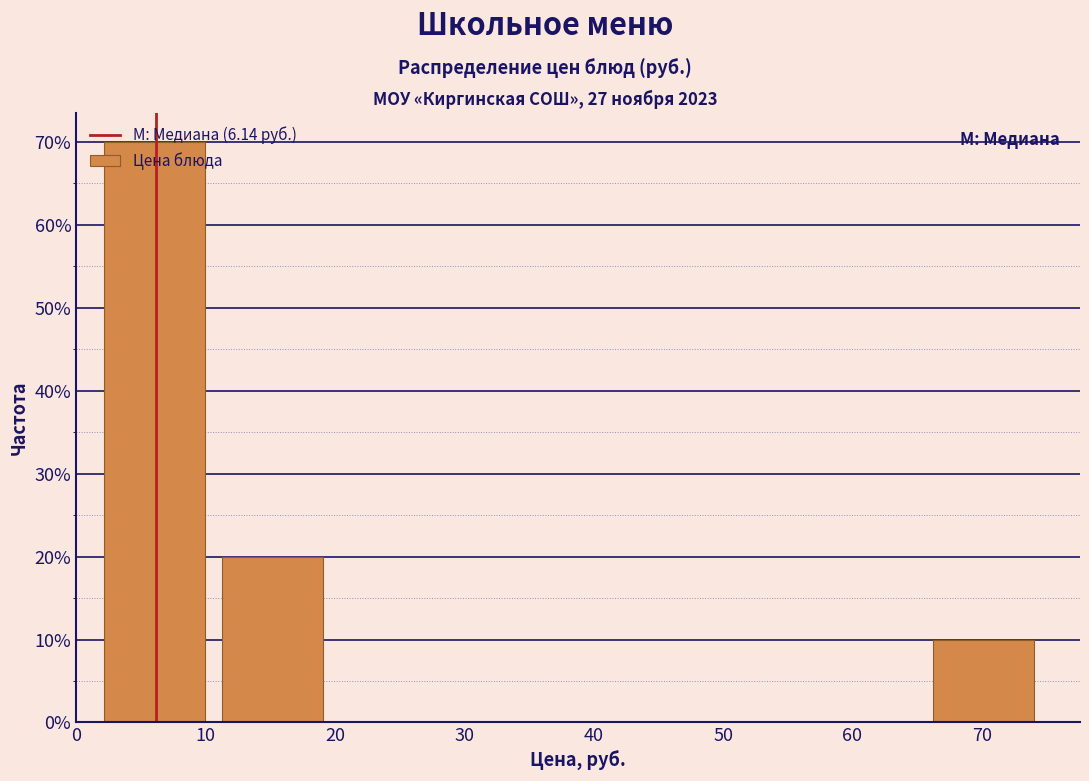

Reading left to right, transcribe this chart: for each bar, give the range it covers on the x-axis and its height. Neither the bar edges nor the heights are printed on the chart, so give them approximately, as read against the axes.

1 to 11: 70
11 to 20: 20
20 to 29: 0
29 to 38: 0
38 to 47: 0
47 to 56: 0
56 to 66: 0
66 to 75: 10